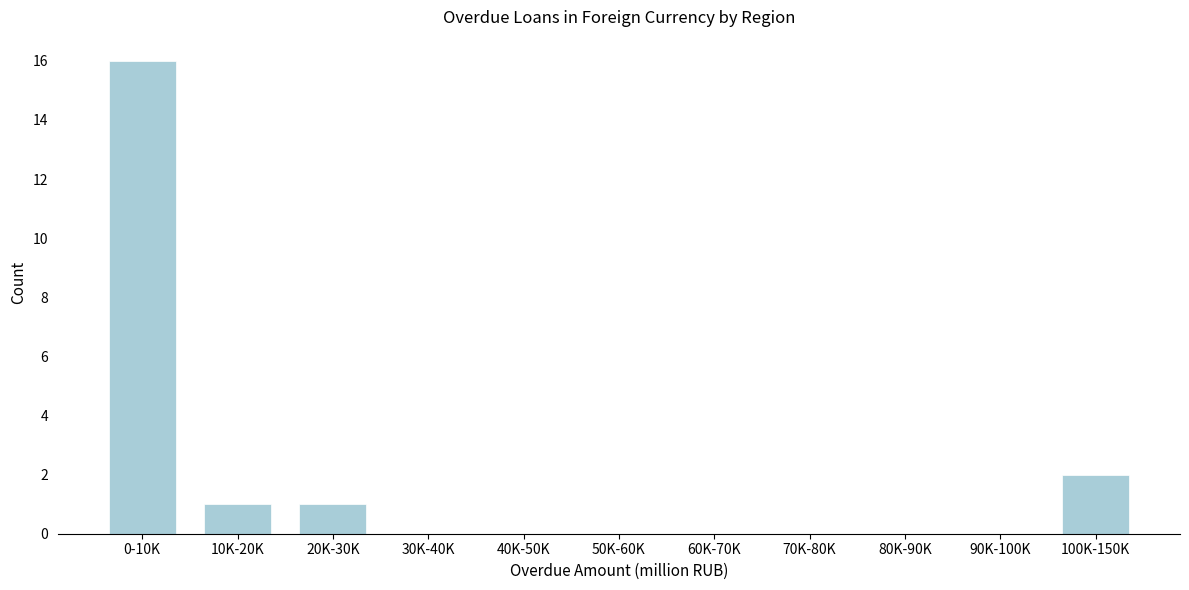

Reading left to right, list all the values displayed in this chart.

0-10K=16	10K-20K=1	20K-30K=1	30K-40K=0	40K-50K=0	50K-60K=0	60K-70K=0	70K-80K=0	80K-90K=0	90K-100K=0	100K-150K=2